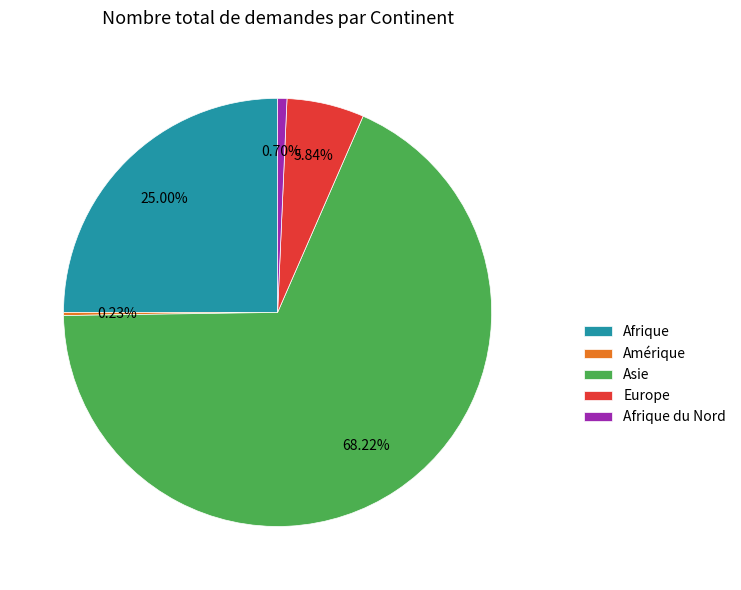

Is there a majority slice in this chart?

Yes